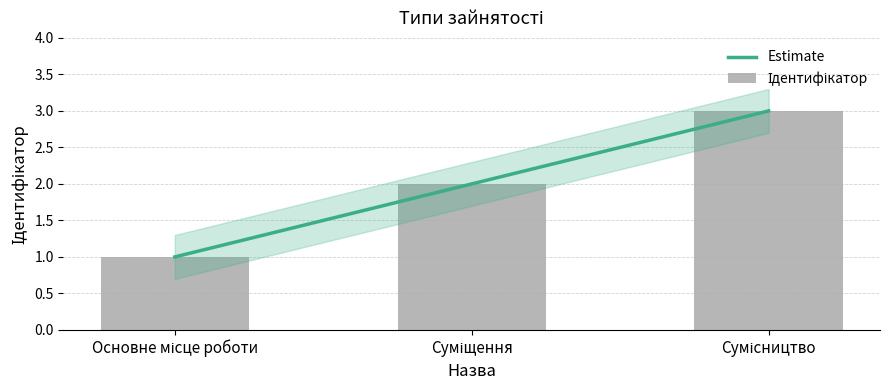

At which label does Estimate first exceed 2?

Сумісництво